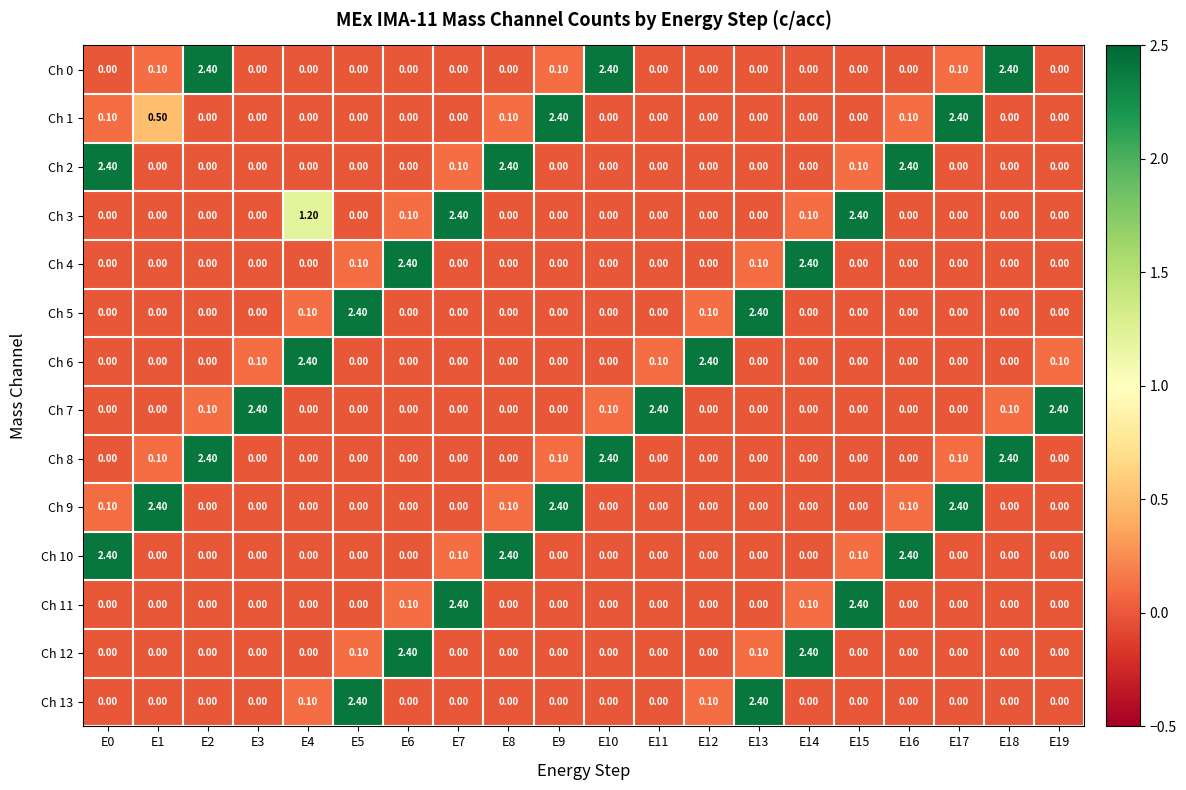

At how many categories does at least one series exceed 2?

20